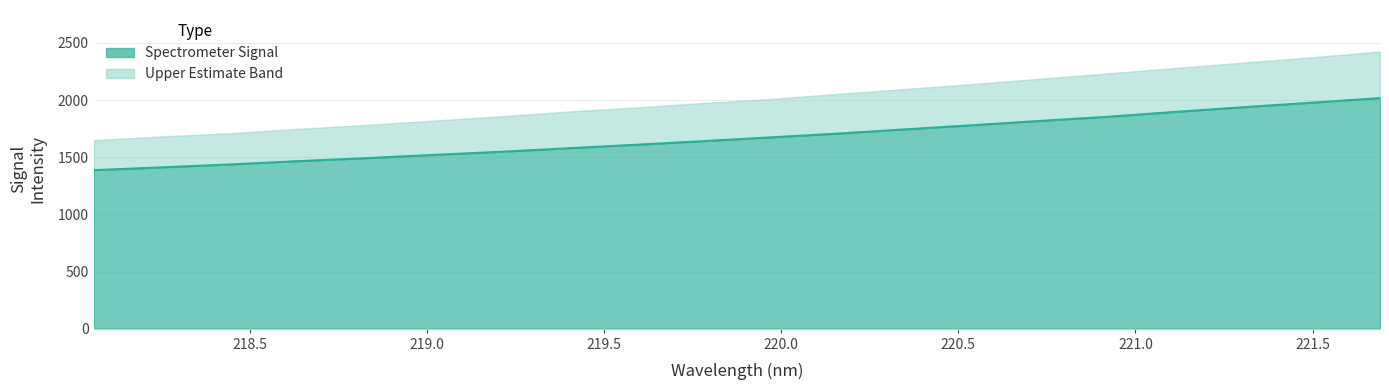

Which category has the lowest value across all series?

218.0596